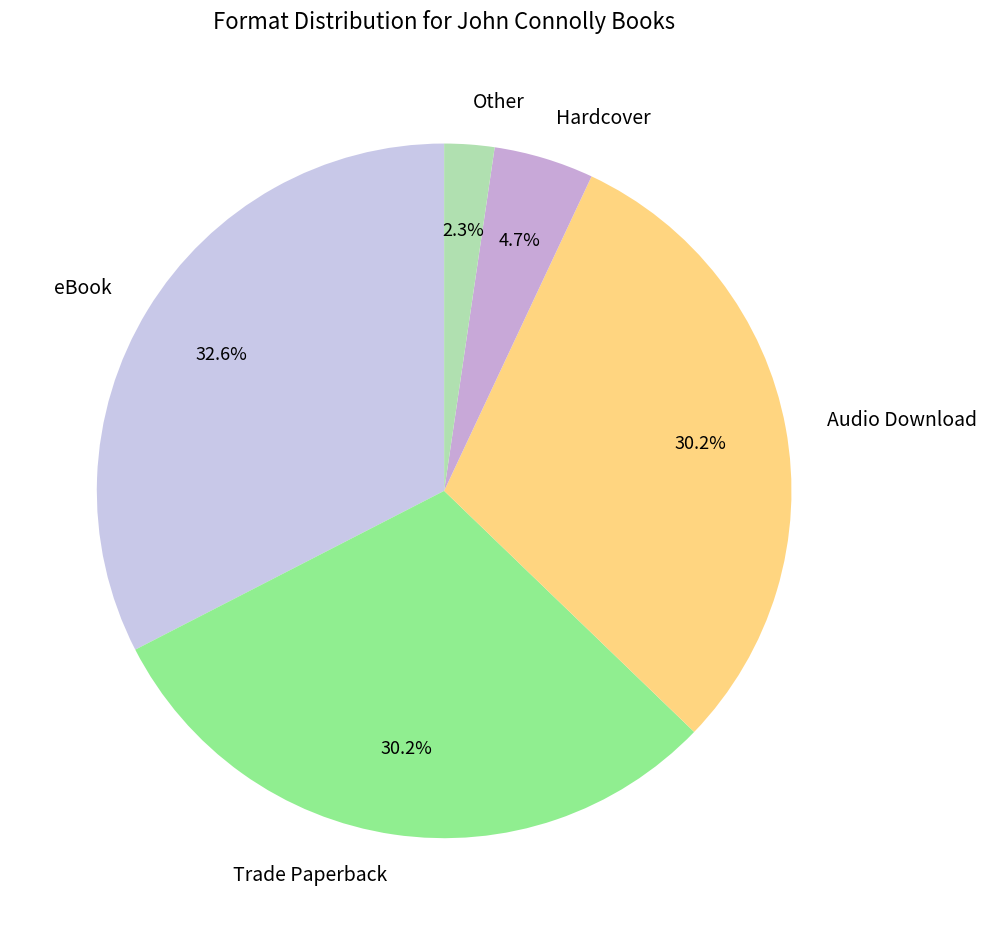

How many segments does this pie chart have?

5